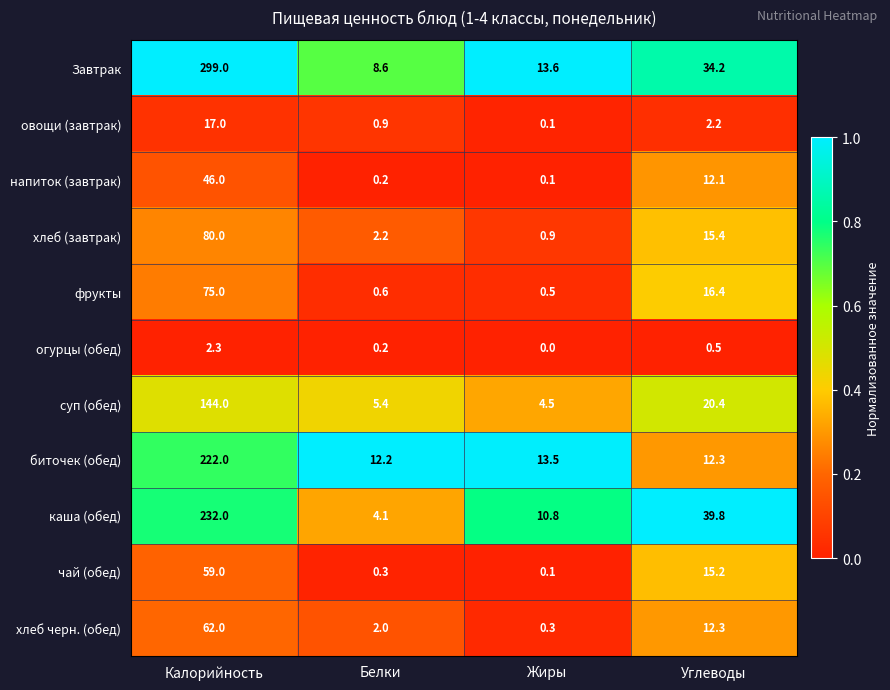

What is the highest value of the биточек (обед) series?

222.0